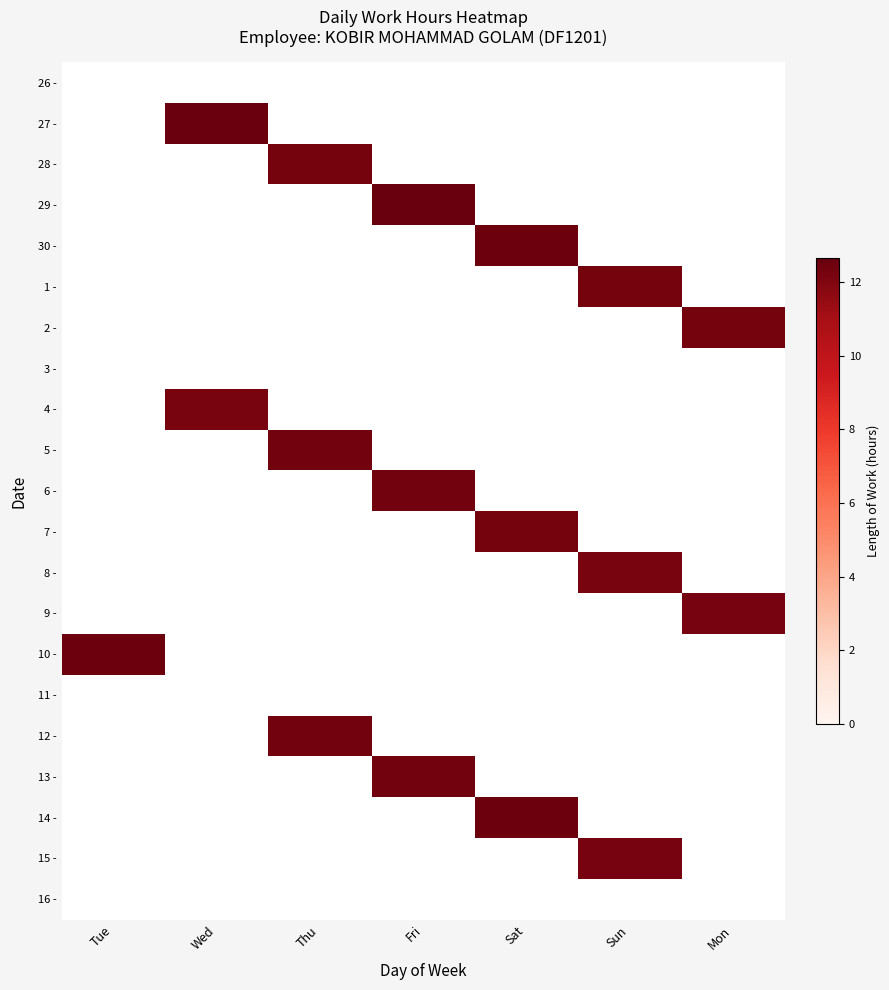

Count the number of data series in this chart.

21